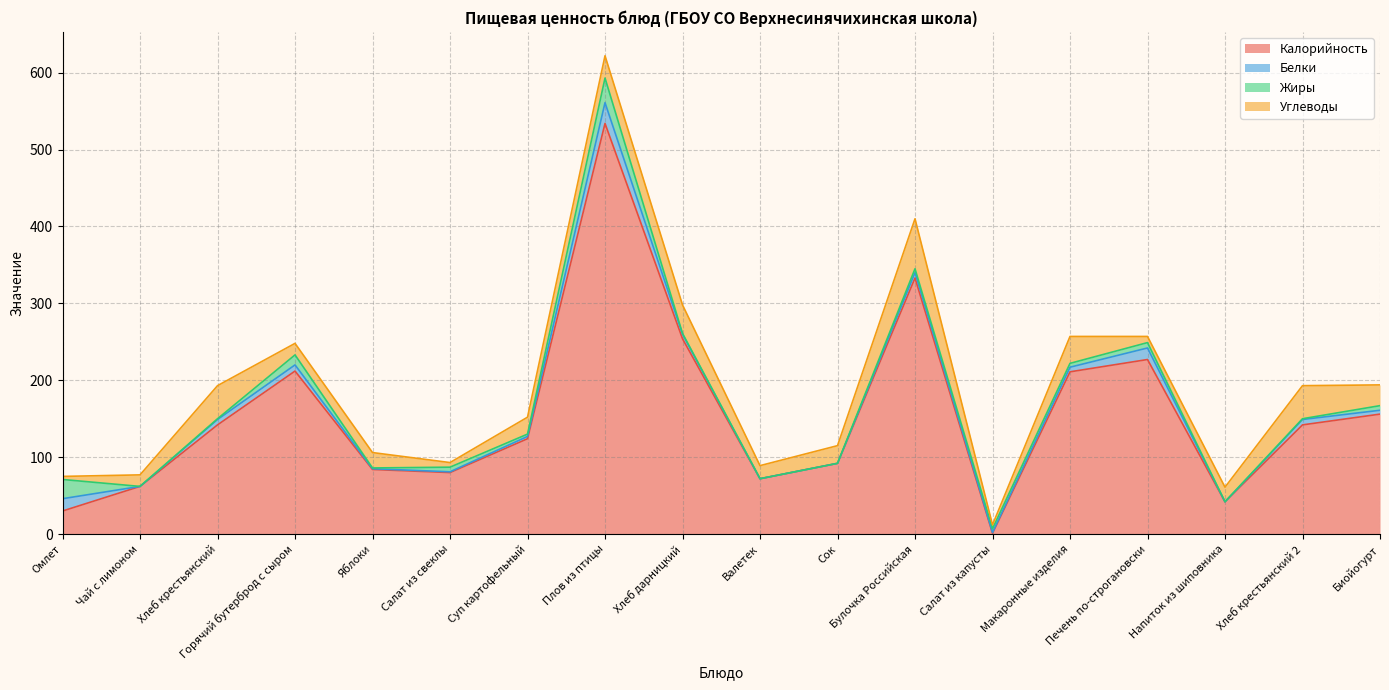

Where do Белки and Жиры first cross each other?

Хлеб крестьянский and Горячий бутерброд с сыром